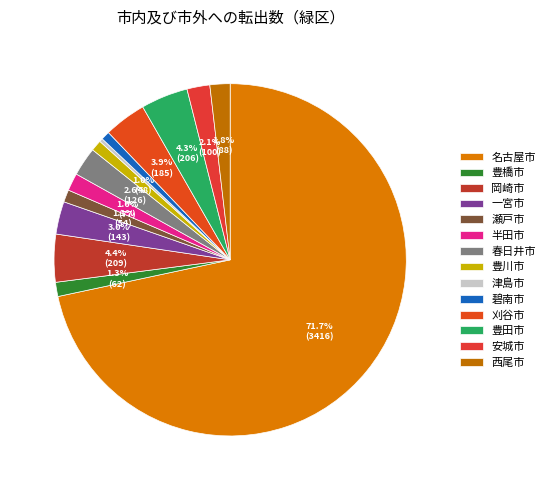

Combined, what portion of the pie is 一宮市 and 春日井市?

5.6%